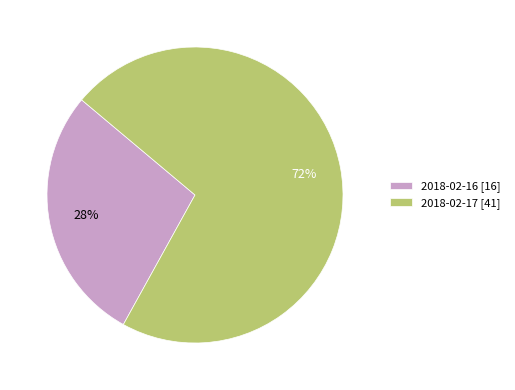

To the nearest percent, what is the difference between the largest and smallest slice percentages?

44%